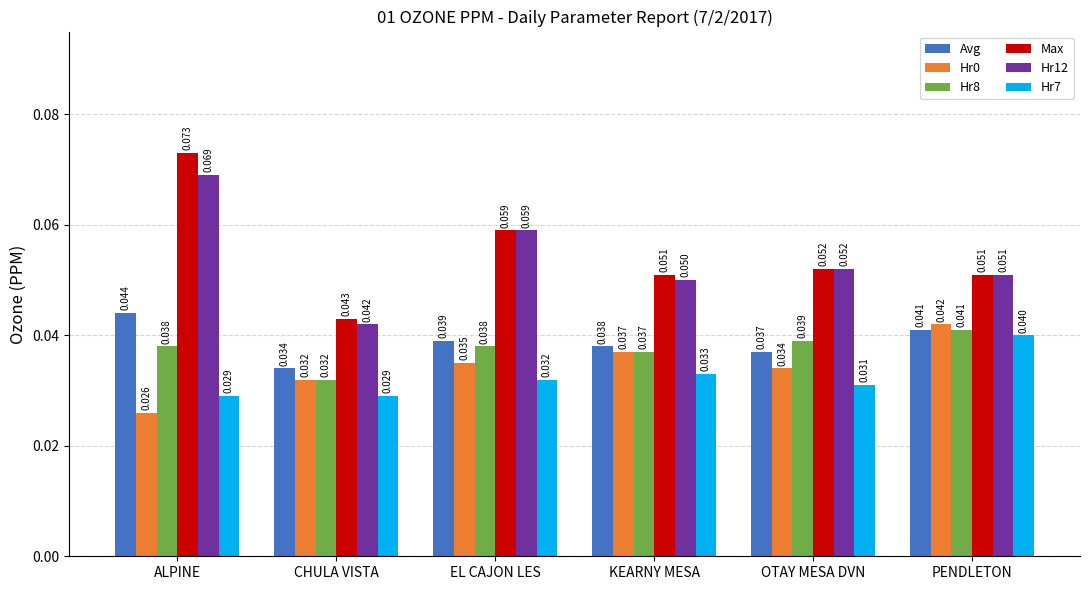

Which category has the lowest value across all series?

ALPINE